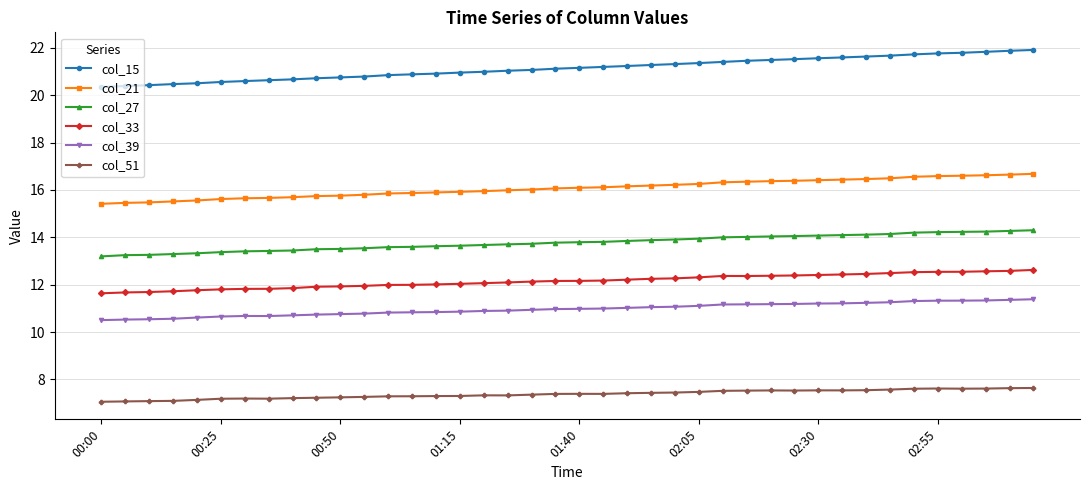

Which series has the largest total across all categories?

col_15